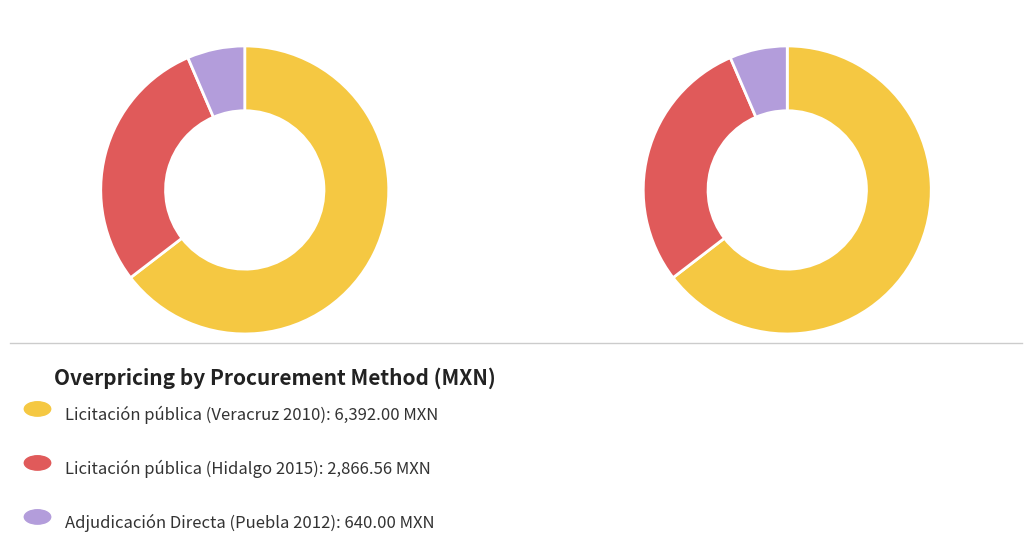

The Licitación pública (Hidalgo 2015) slice represents 29% of the pie. True or false?

True